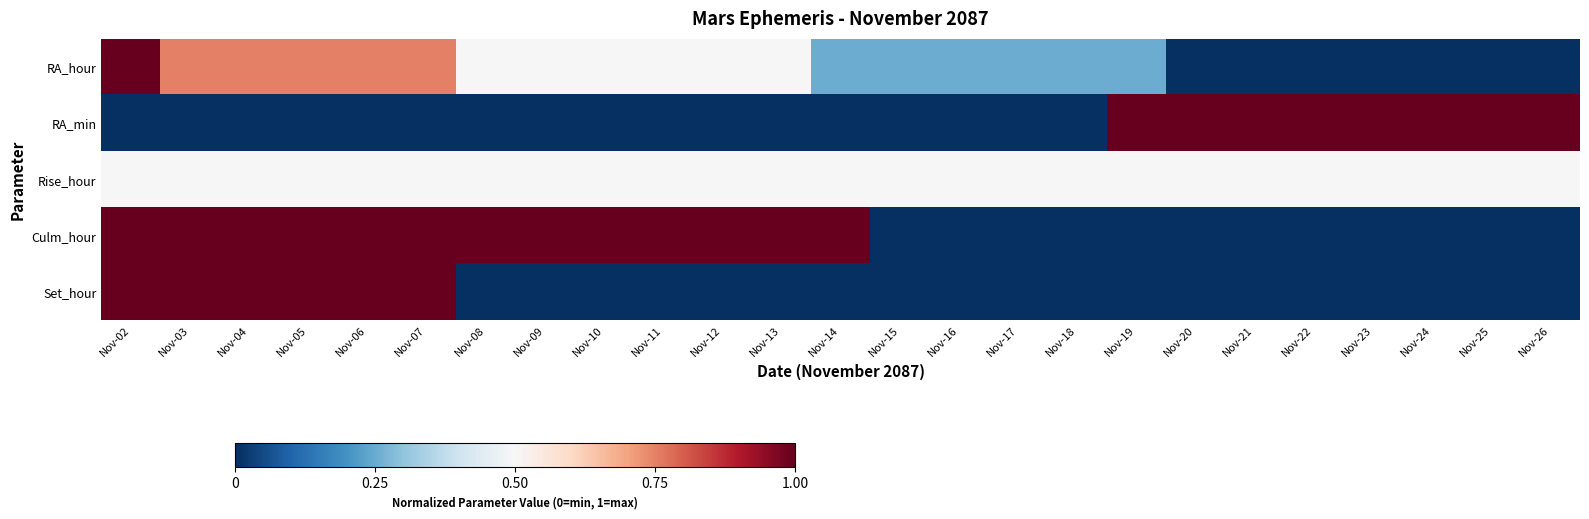

Reading right to left, transcribe all the data shown in this chart.

RA_hour: Nov-26=0.0	Nov-25=0.0	Nov-24=0.0	Nov-23=0.0	Nov-22=0.0	Nov-21=0.0	Nov-20=0.0	Nov-19=0.2	Nov-18=0.2	Nov-17=0.2	Nov-16=0.2	Nov-15=0.2	Nov-14=0.2	Nov-13=0.5	Nov-12=0.5	Nov-11=0.5	Nov-10=0.5	Nov-09=0.5	Nov-08=0.5	Nov-07=0.8	Nov-06=0.8	Nov-05=0.8	Nov-04=0.8	Nov-03=0.8	Nov-02=1.0
RA_min: Nov-26=1.0	Nov-25=1.0	Nov-24=1.0	Nov-23=1.0	Nov-22=1.0	Nov-21=1.0	Nov-20=1.0	Nov-19=1.0	Nov-18=0.0	Nov-17=0.0	Nov-16=0.0	Nov-15=0.0	Nov-14=0.0	Nov-13=0.0	Nov-12=0.0	Nov-11=0.0	Nov-10=0.0	Nov-09=0.0	Nov-08=0.0	Nov-07=0.0	Nov-06=0.0	Nov-05=0.0	Nov-04=0.0	Nov-03=0.0	Nov-02=0.0
Rise_hour: Nov-26=0.5	Nov-25=0.5	Nov-24=0.5	Nov-23=0.5	Nov-22=0.5	Nov-21=0.5	Nov-20=0.5	Nov-19=0.5	Nov-18=0.5	Nov-17=0.5	Nov-16=0.5	Nov-15=0.5	Nov-14=0.5	Nov-13=0.5	Nov-12=0.5	Nov-11=0.5	Nov-10=0.5	Nov-09=0.5	Nov-08=0.5	Nov-07=0.5	Nov-06=0.5	Nov-05=0.5	Nov-04=0.5	Nov-03=0.5	Nov-02=0.5
Culm_hour: Nov-26=0.0	Nov-25=0.0	Nov-24=0.0	Nov-23=0.0	Nov-22=0.0	Nov-21=0.0	Nov-20=0.0	Nov-19=0.0	Nov-18=0.0	Nov-17=0.0	Nov-16=0.0	Nov-15=0.0	Nov-14=1.0	Nov-13=1.0	Nov-12=1.0	Nov-11=1.0	Nov-10=1.0	Nov-09=1.0	Nov-08=1.0	Nov-07=1.0	Nov-06=1.0	Nov-05=1.0	Nov-04=1.0	Nov-03=1.0	Nov-02=1.0
Set_hour: Nov-26=0.0	Nov-25=0.0	Nov-24=0.0	Nov-23=0.0	Nov-22=0.0	Nov-21=0.0	Nov-20=0.0	Nov-19=0.0	Nov-18=0.0	Nov-17=0.0	Nov-16=0.0	Nov-15=0.0	Nov-14=0.0	Nov-13=0.0	Nov-12=0.0	Nov-11=0.0	Nov-10=0.0	Nov-09=0.0	Nov-08=0.0	Nov-07=1.0	Nov-06=1.0	Nov-05=1.0	Nov-04=1.0	Nov-03=1.0	Nov-02=1.0